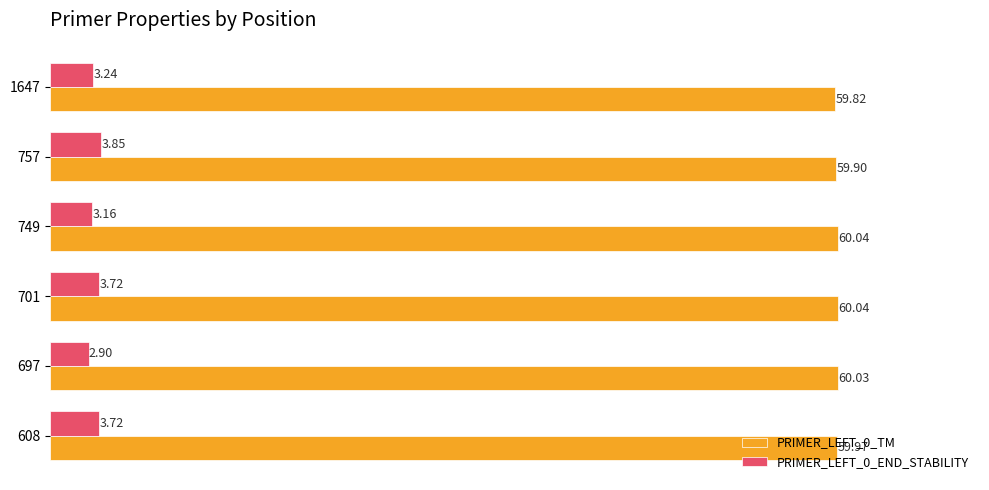

Between 697 and 757, which series saw the biggest shift?

PRIMER_LEFT_0_END_STABILITY